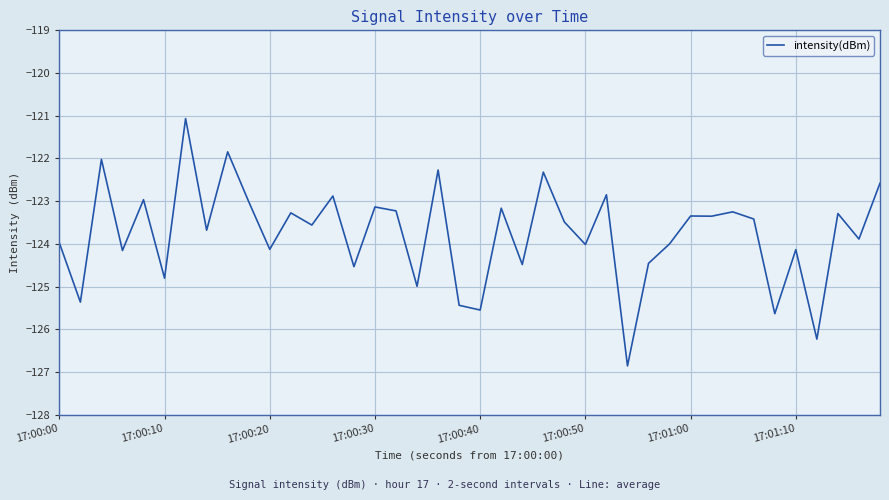

What is the minimum value shown in the chart?

-126.9